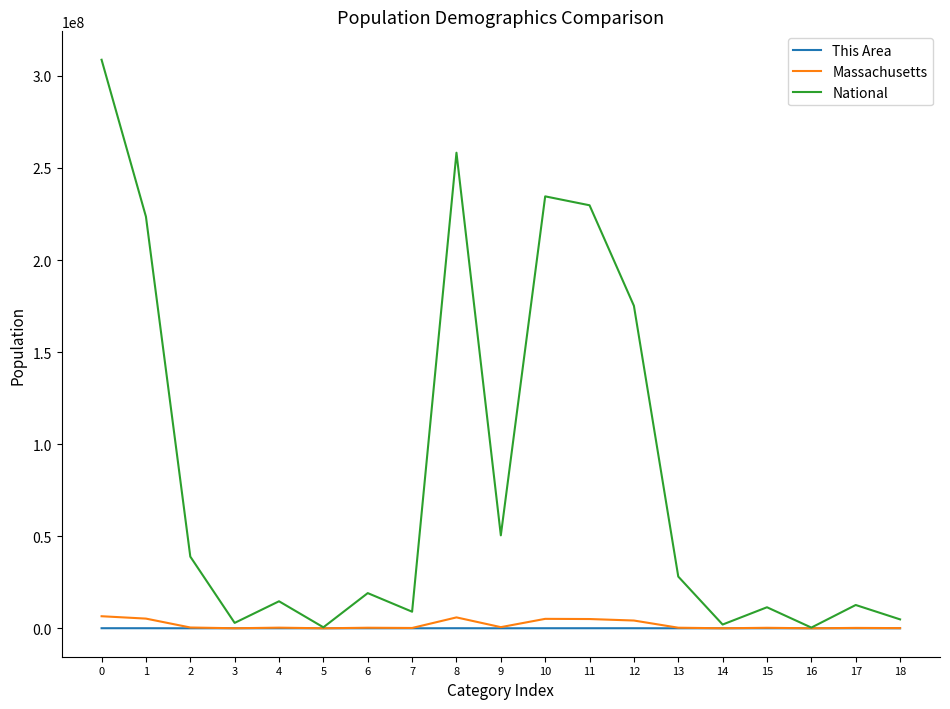

Is it true that National equals 484294997 at 0?

False